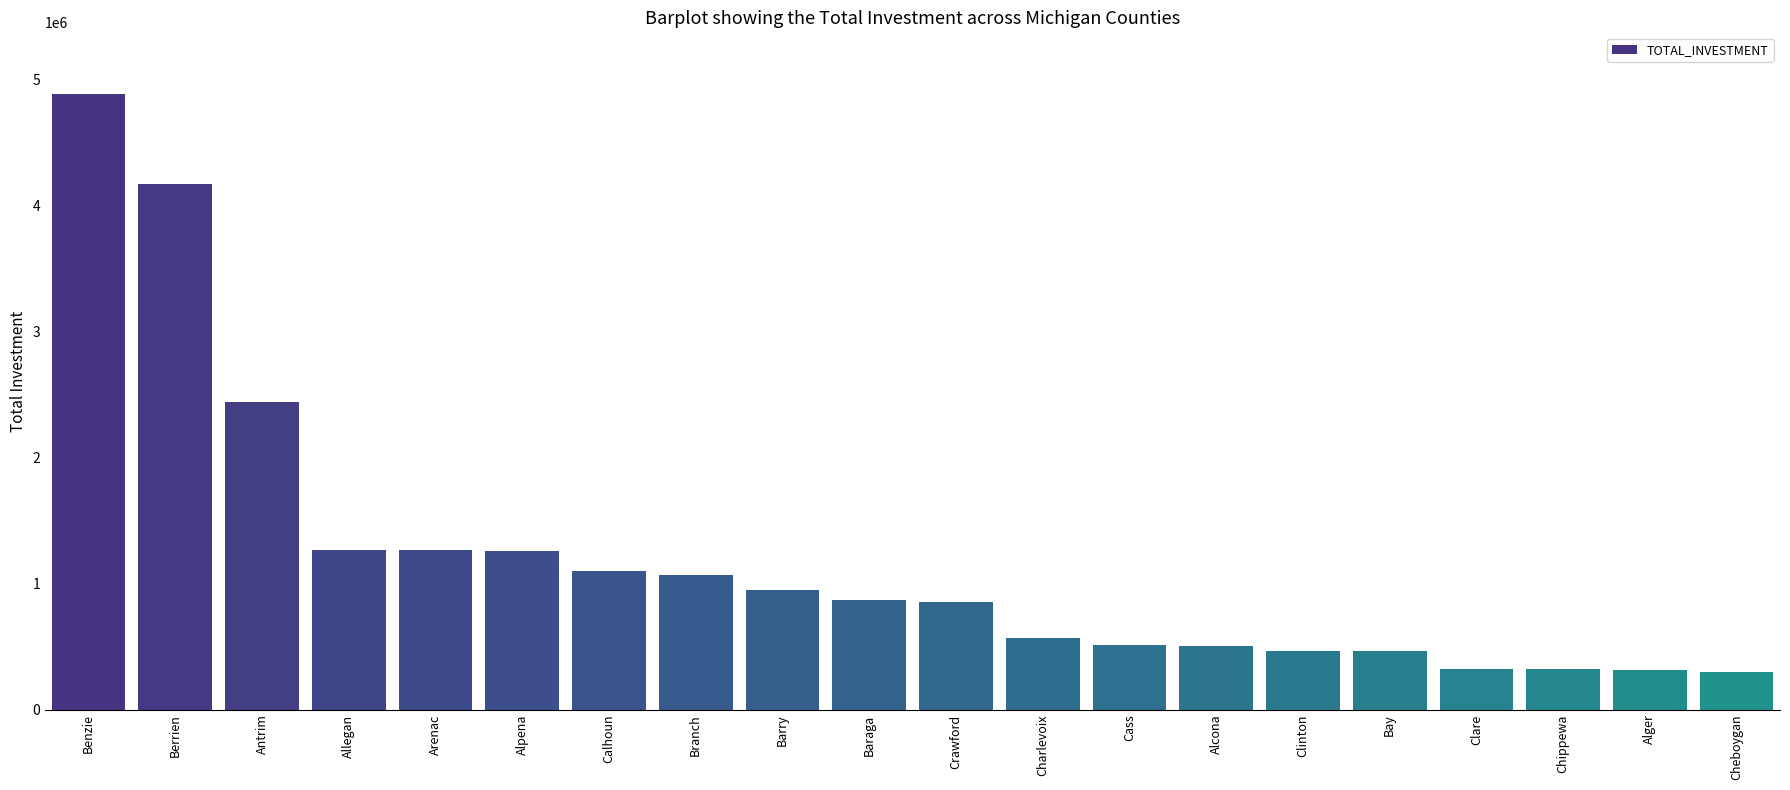

At which label is the value closest to 2593111?

Antrim